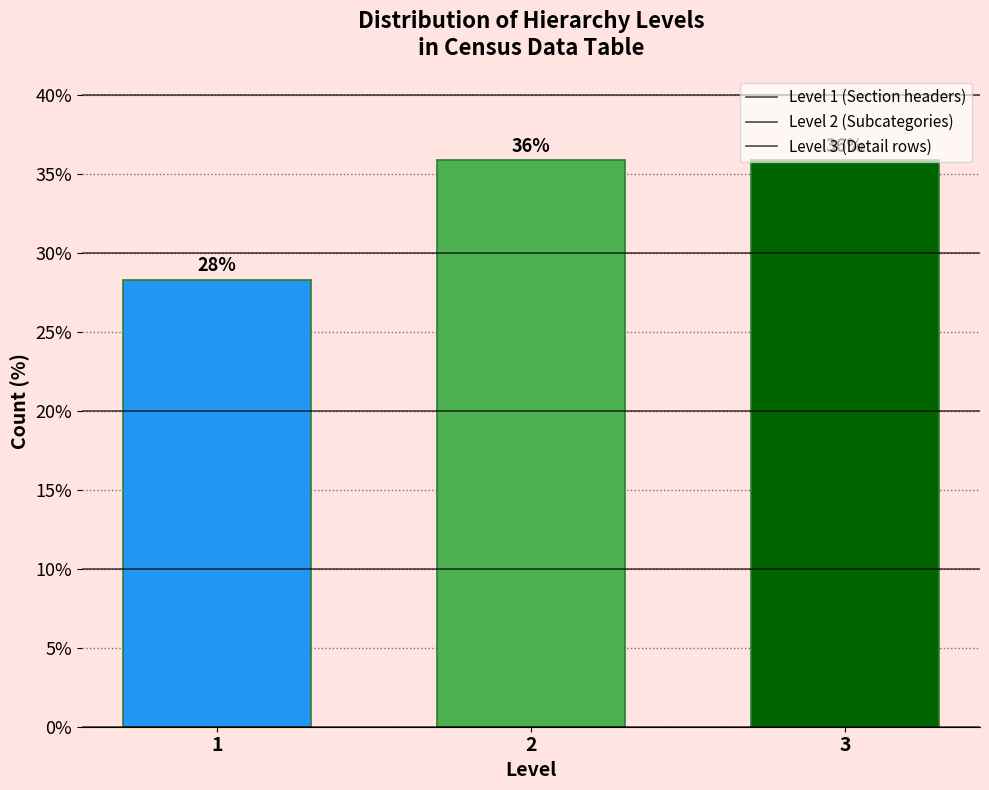

The chart shows a value of 63.6 at 3. True or false?

False